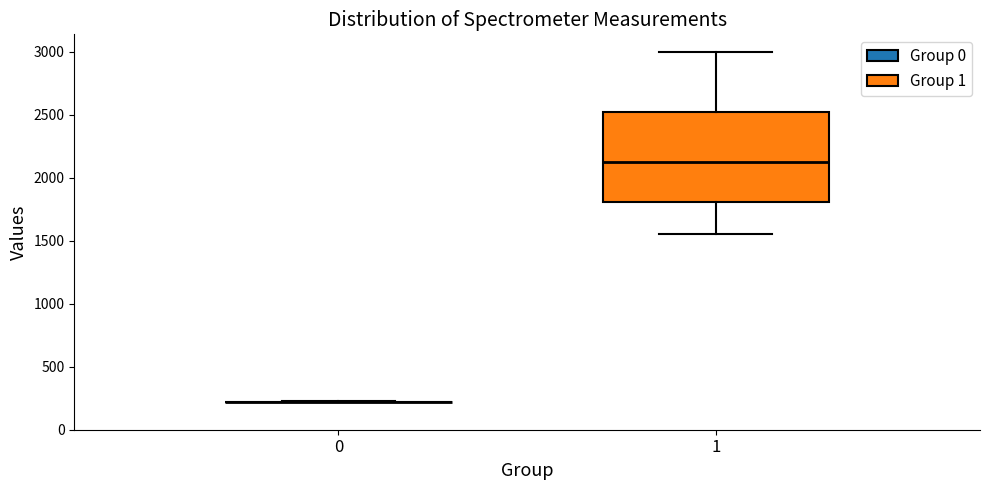

Where is the upper edge of the box at x = 1 on the y-axis? The values are not printed on the chart, so give them approximately, as read against the axis.

2500